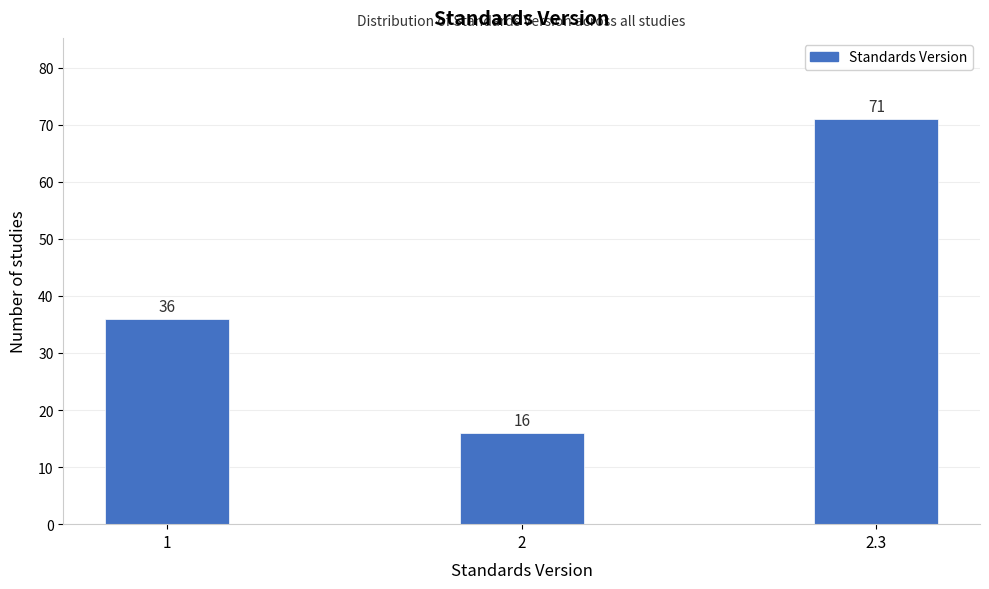

Reading left to right, list all the values displayed in this chart.

36	16	71